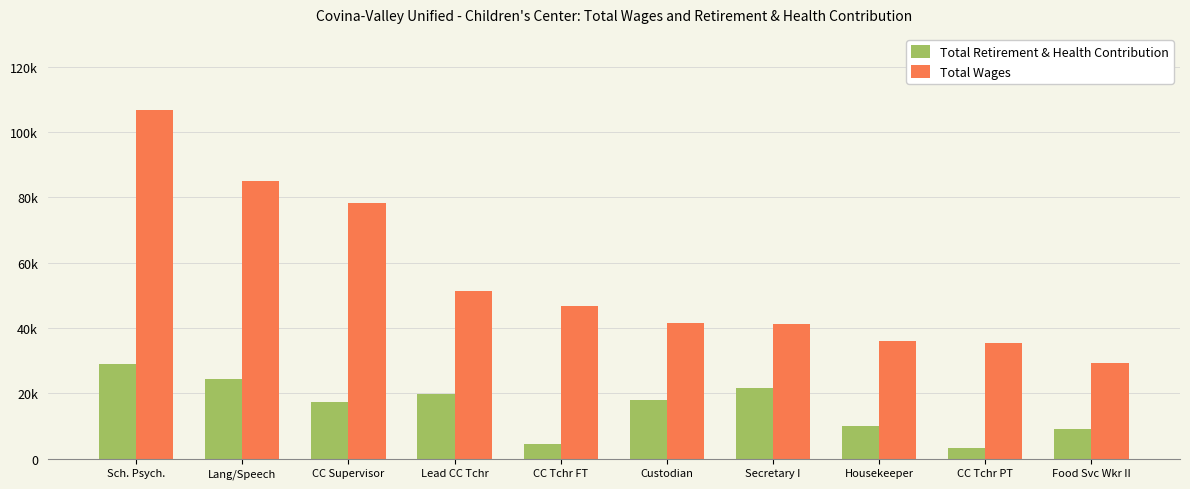

At Lang/Speech, list the series in order from smallest to largest.

Total Retirement & Health Contribution, Total Wages